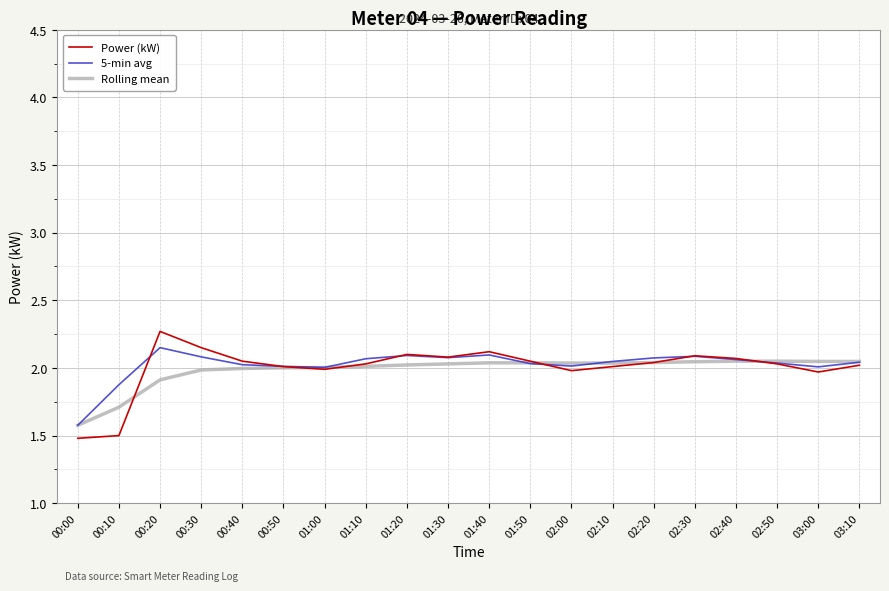

How many lines are shown in the chart?

3